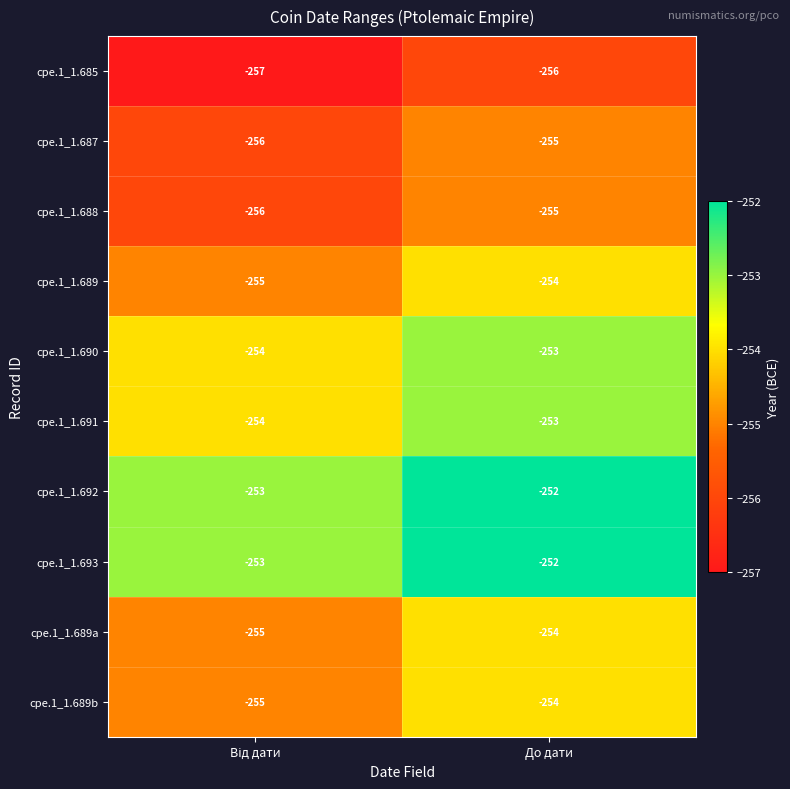

Reading right to left, extract all data points from this chart.

cpe.1_1.685: -256	-257
cpe.1_1.687: -255	-256
cpe.1_1.688: -255	-256
cpe.1_1.689: -254	-255
cpe.1_1.690: -253	-254
cpe.1_1.691: -253	-254
cpe.1_1.692: -252	-253
cpe.1_1.693: -252	-253
cpe.1_1.689a: -254	-255
cpe.1_1.689b: -254	-255